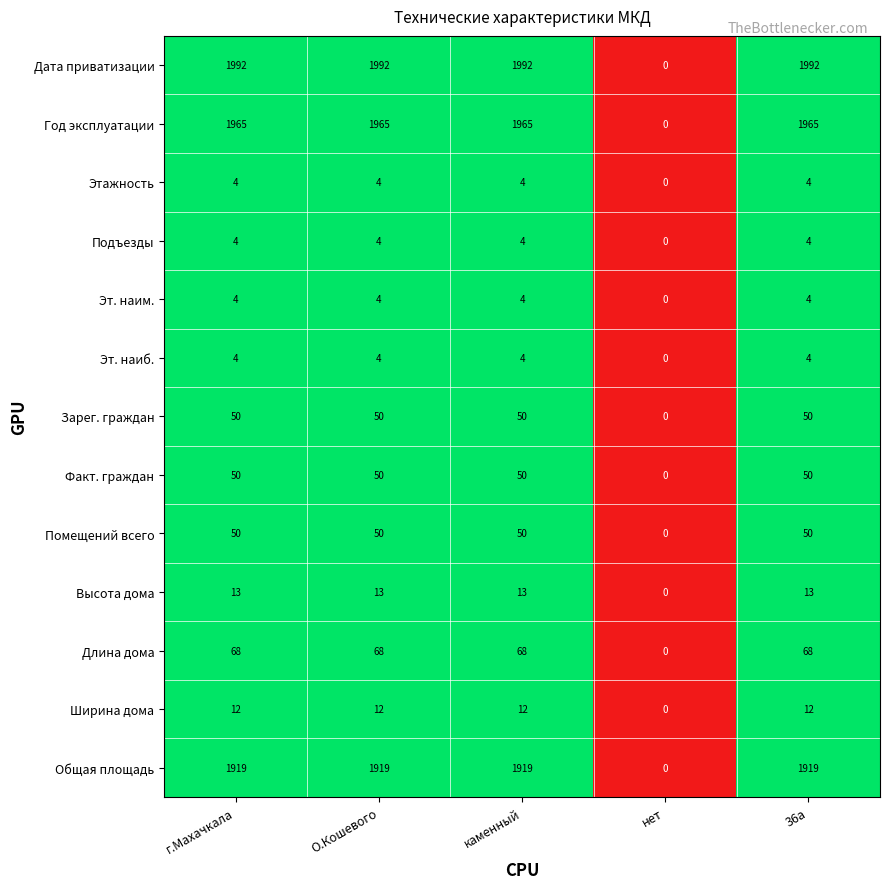

Count the Подъезды values in the range 4 to 5.

4